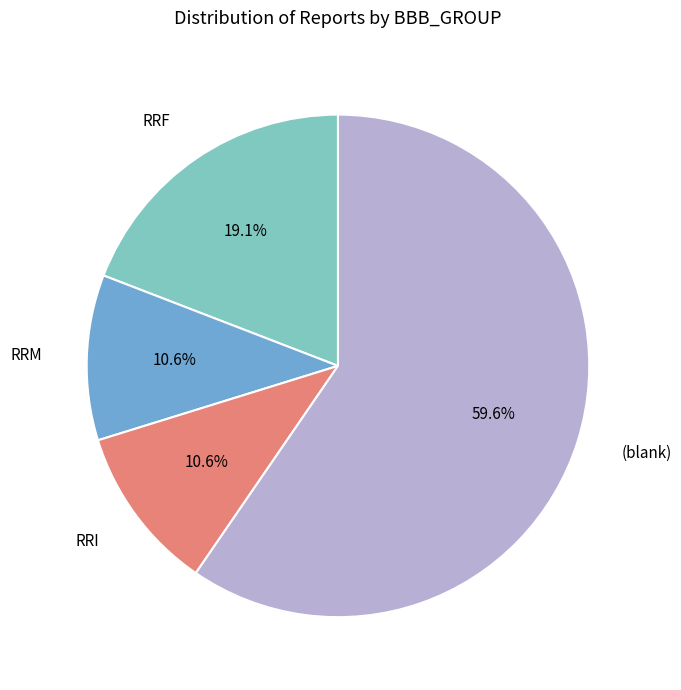

How much of the chart is everything except RRM?

89.4%